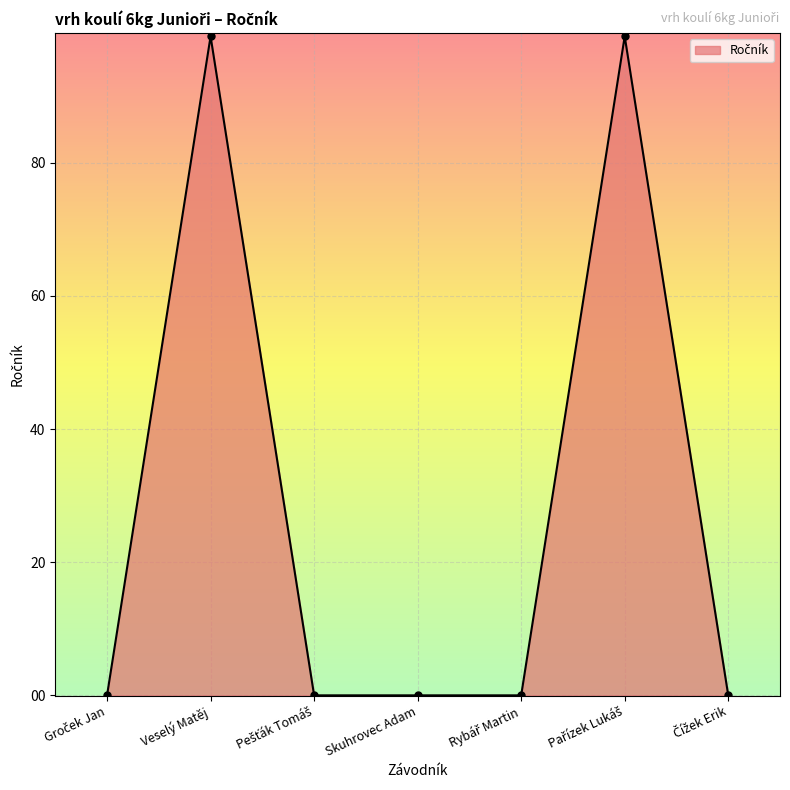

What is the sum of all values?

198